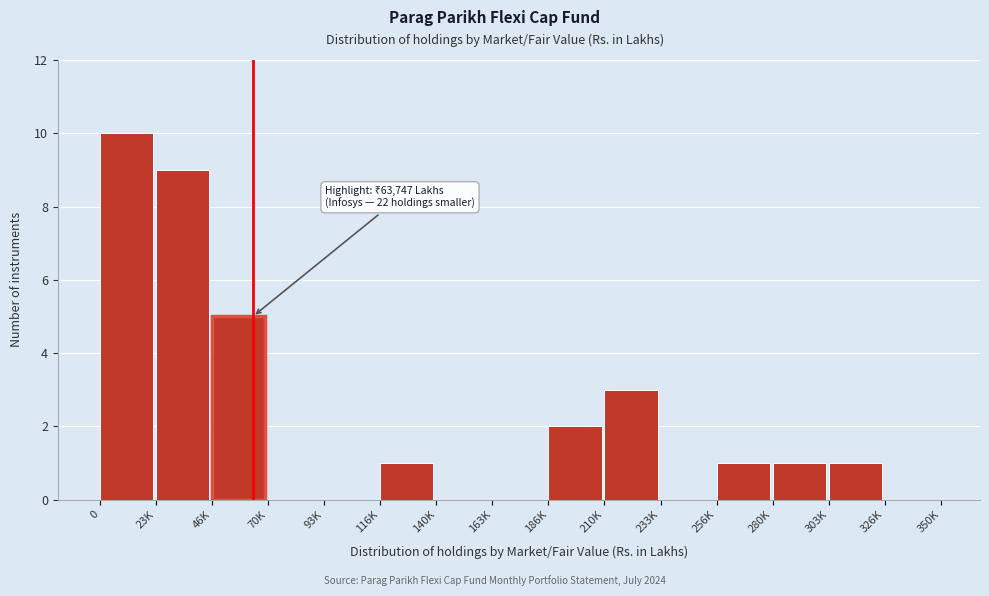

Reading left to right, what are all the values shown in this chart?

0=10	23K=9	46K=5	70K=0	93K=0	116K=1	140K=0	163K=0	186K=2	210K=3	233K=0	256K=1	280K=1	303K=1	326K=0